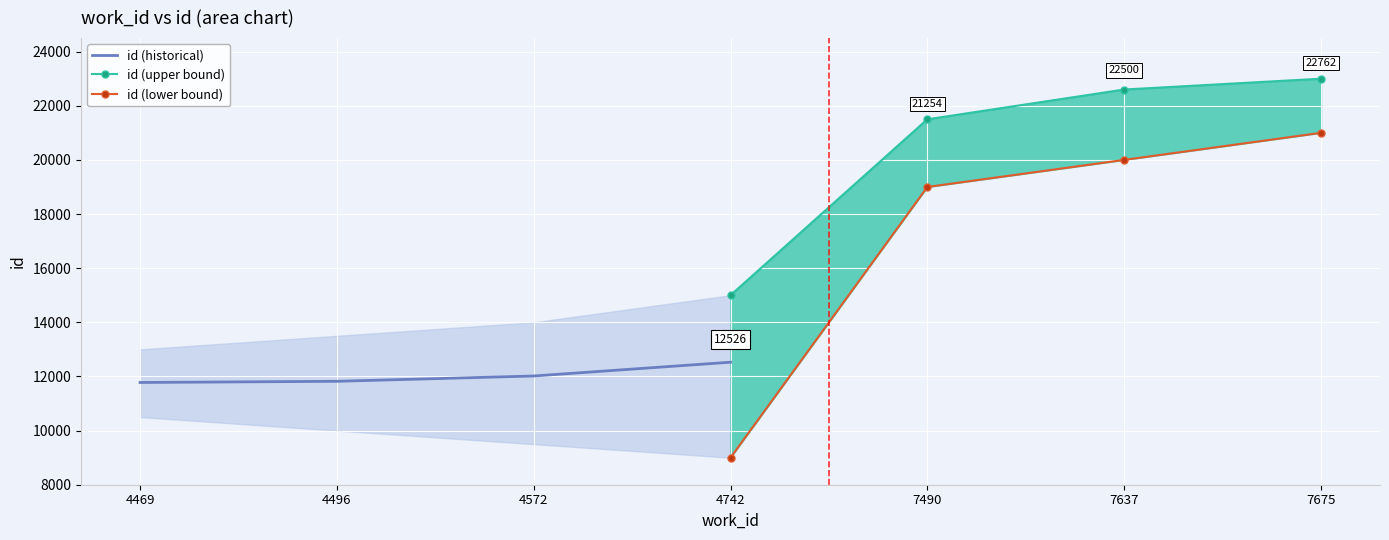

At which label is id (historical) closest to 12151?

4572